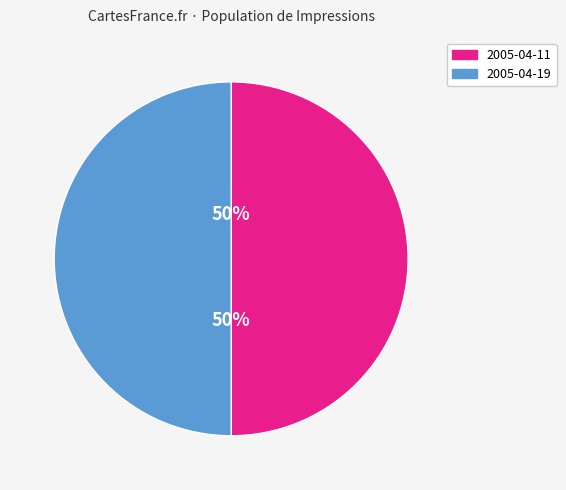

Is it true that 2005-04-11 is 36% of the pie?

False